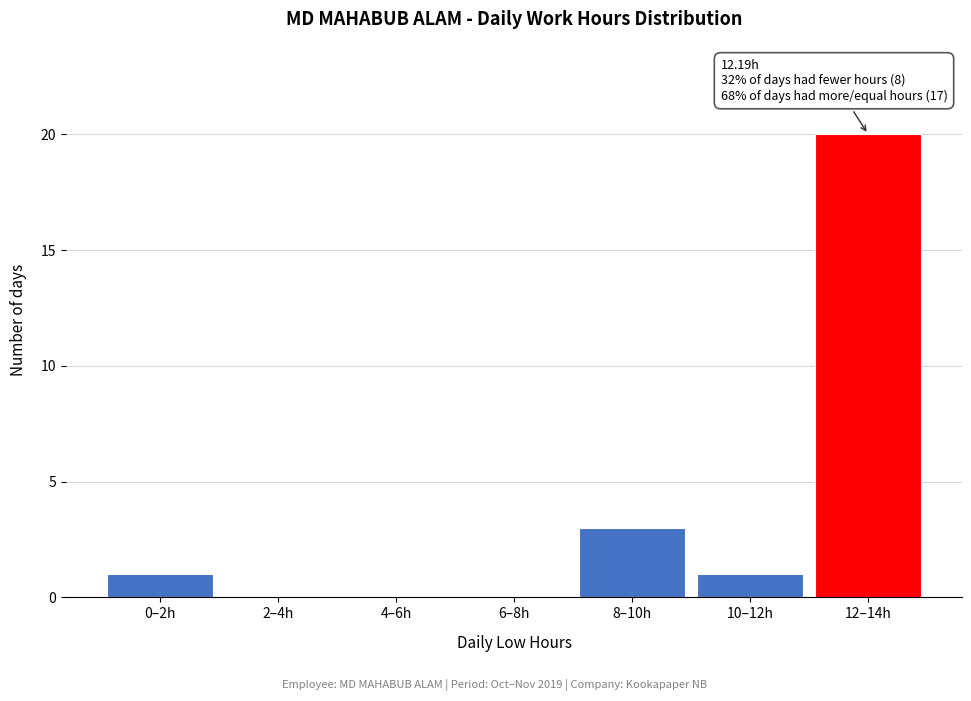

Reading left to right, extract all data points from this chart.

0–2h=1	2–4h=0	4–6h=0	6–8h=0	8–10h=3	10–12h=1	12–14h=20